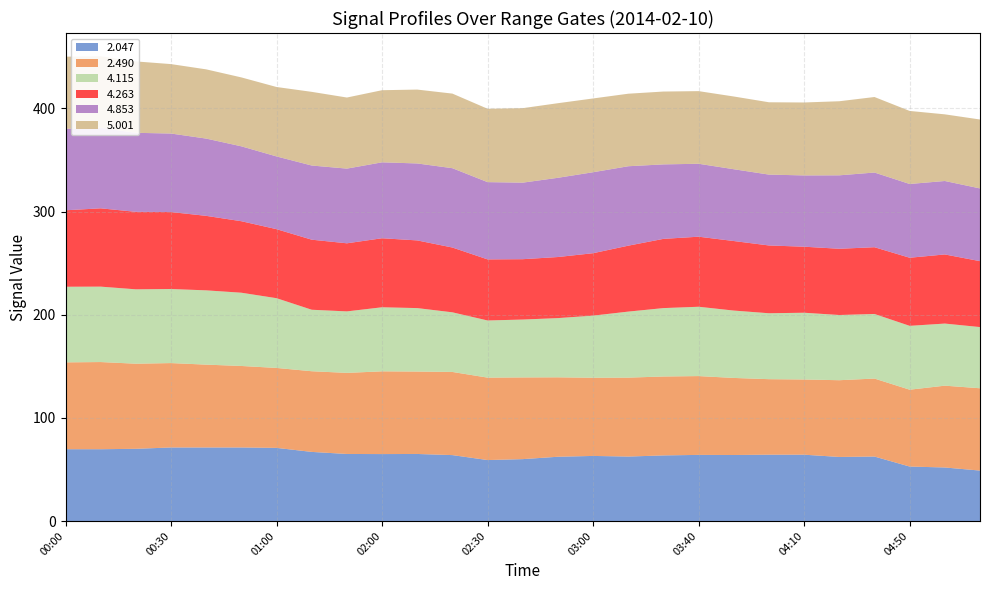

What is the average value of the 4.115 series?

64.0